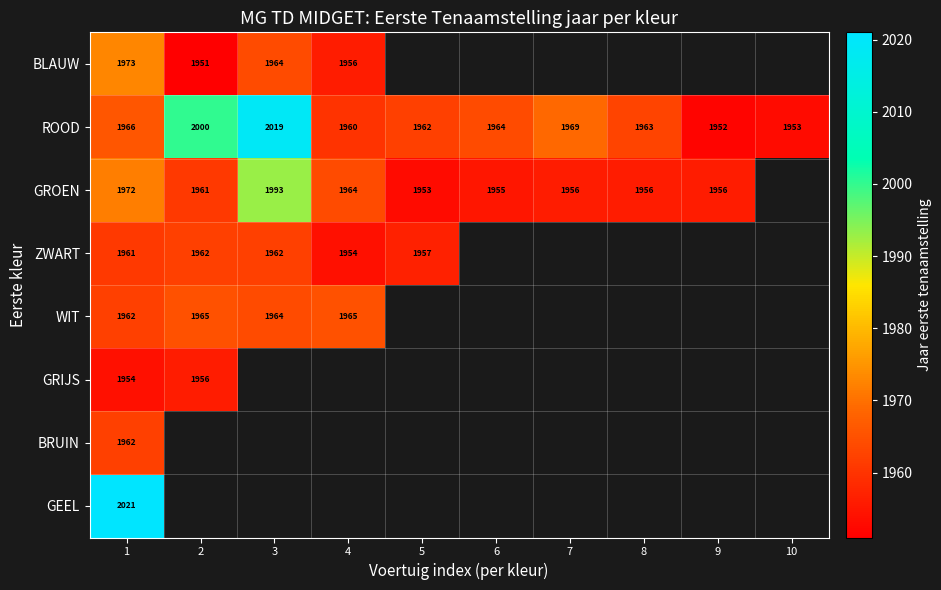

What is the lowest value of the ROOD series?

1952